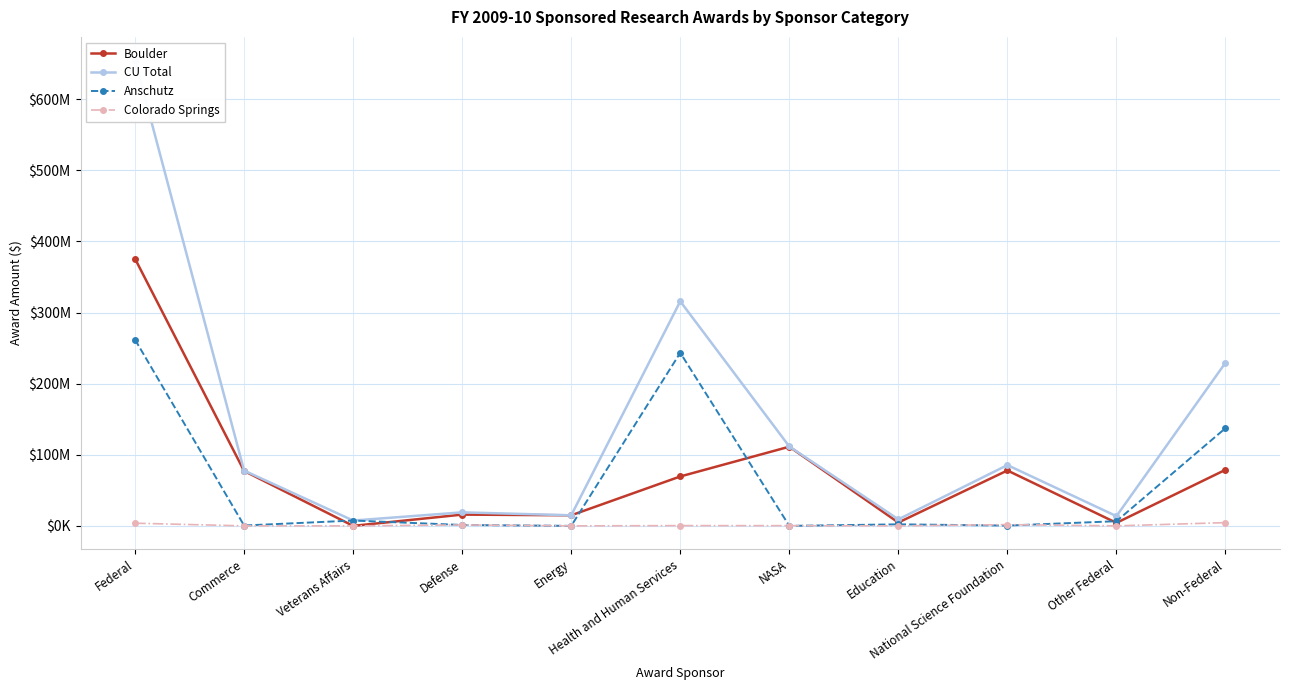

The value of CU Total at Education is 9181506.0. True or false?

True